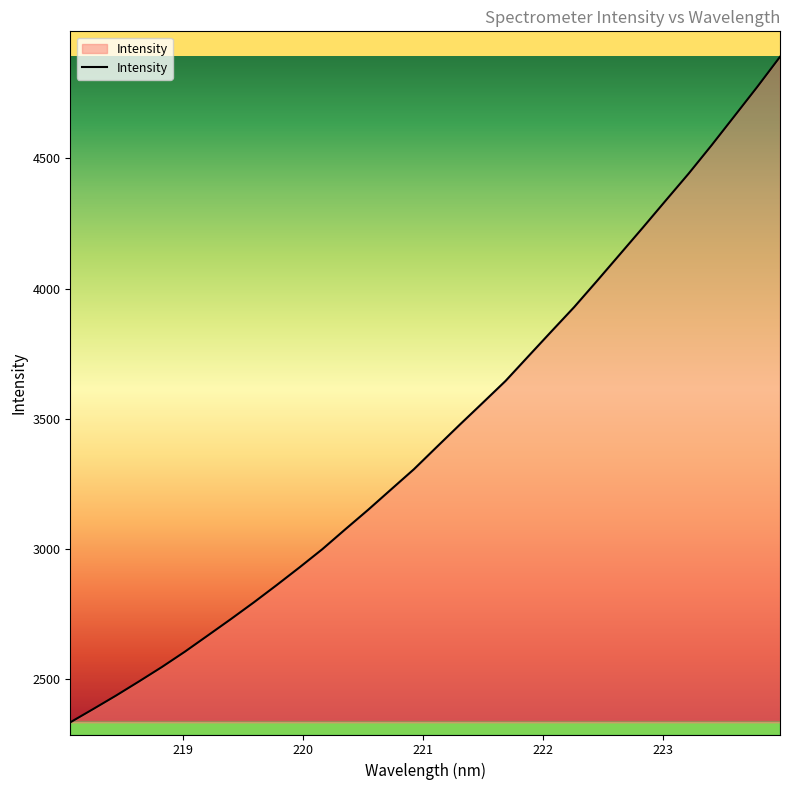

Reading left to right, what are all the values shown in this chart?

2335.2	2386.2	2438.1	2492.3	2547.7	2606.4	2668.6	2731.0	2795.1	2861.6	2929.8	2999.9	3076.0	3151.1	3229.1	3306.9	3392.6	3477.6	3561.3	3645.5	3740.6	3835.3	3929.1	4029.7	4131.8	4234.1	4338.0	4441.1	4549.5	4661.5	4773.9	4889.9